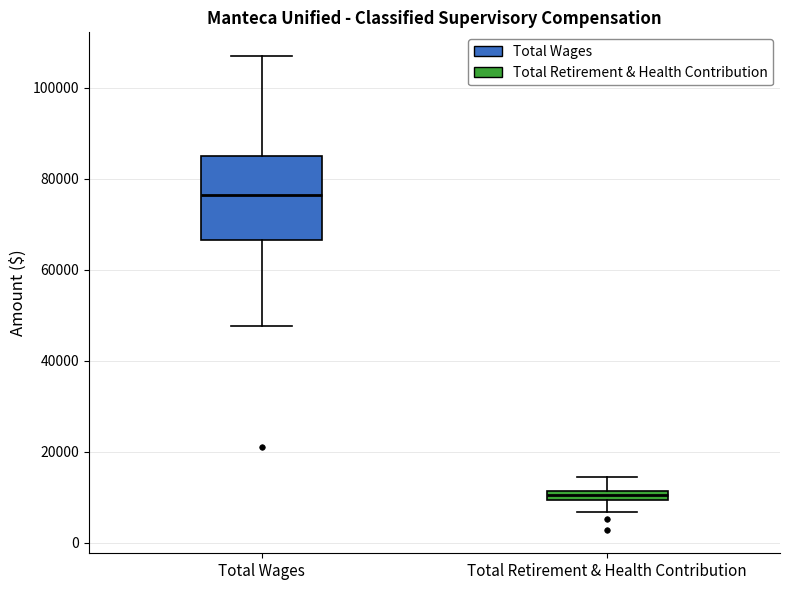

Where does the upper whisker of the box for Total Wages end on the y-axis? The values are not printed on the chart, so give them approximately, as read against the axis.

108000